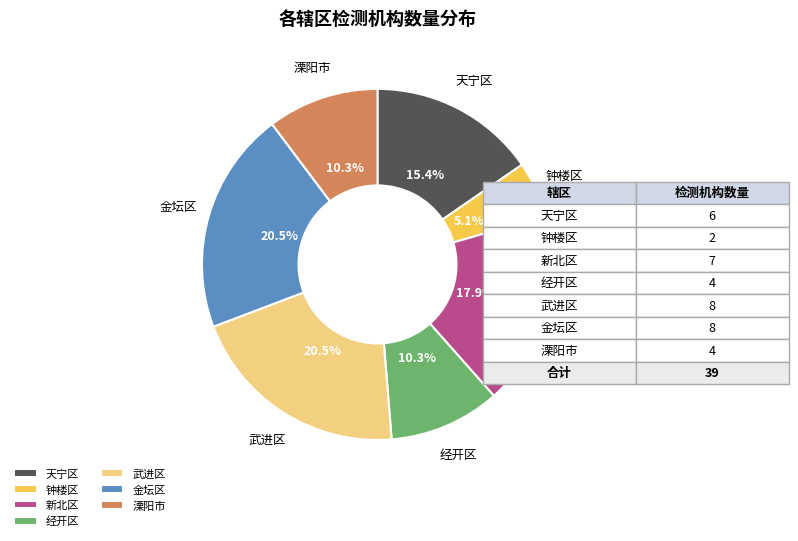

Which slice is the smallest?

钟楼区